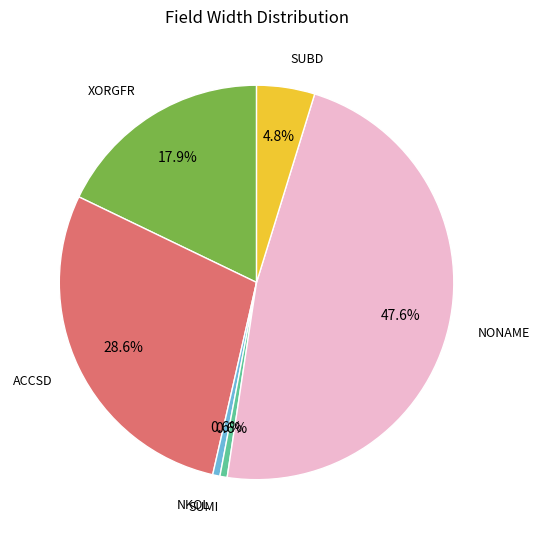

What is the largest slice in the pie chart?

NONAME